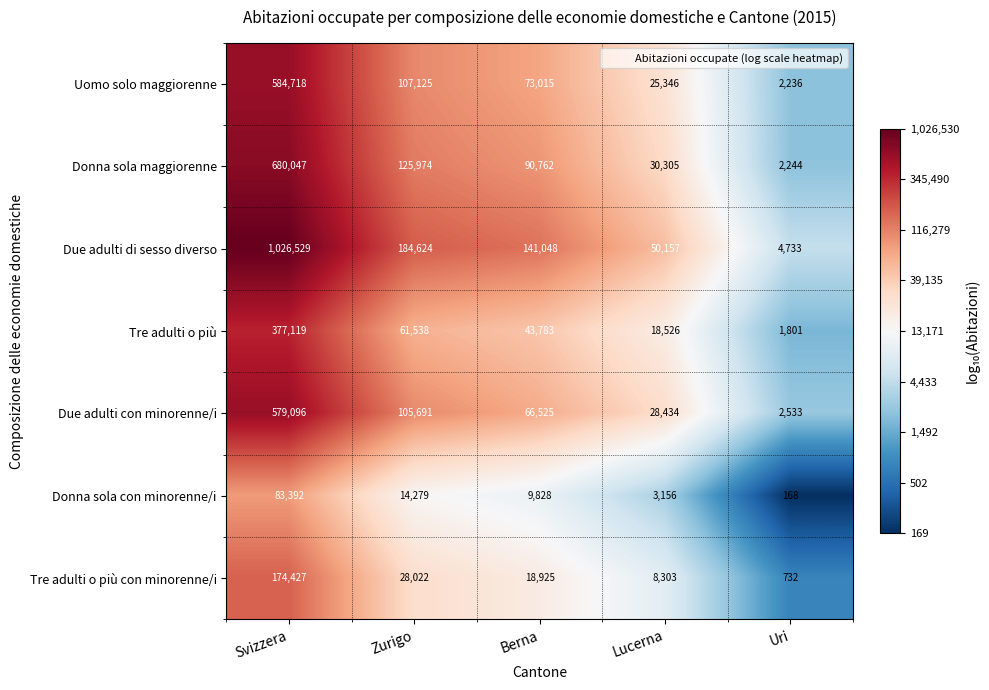

Which category has the highest value in the Tre adulti o più series?

Svizzera